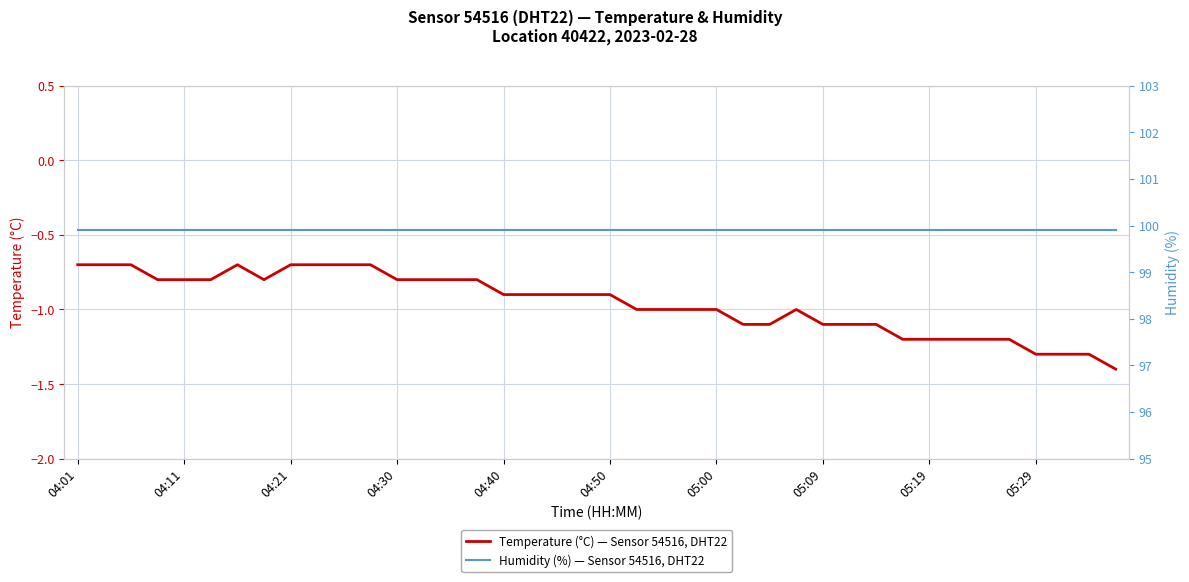

Rank the series by their maximum value, from lowest to highest.

Temperature (°C) — Sensor 54516, DHT22, Humidity (%) — Sensor 54516, DHT22